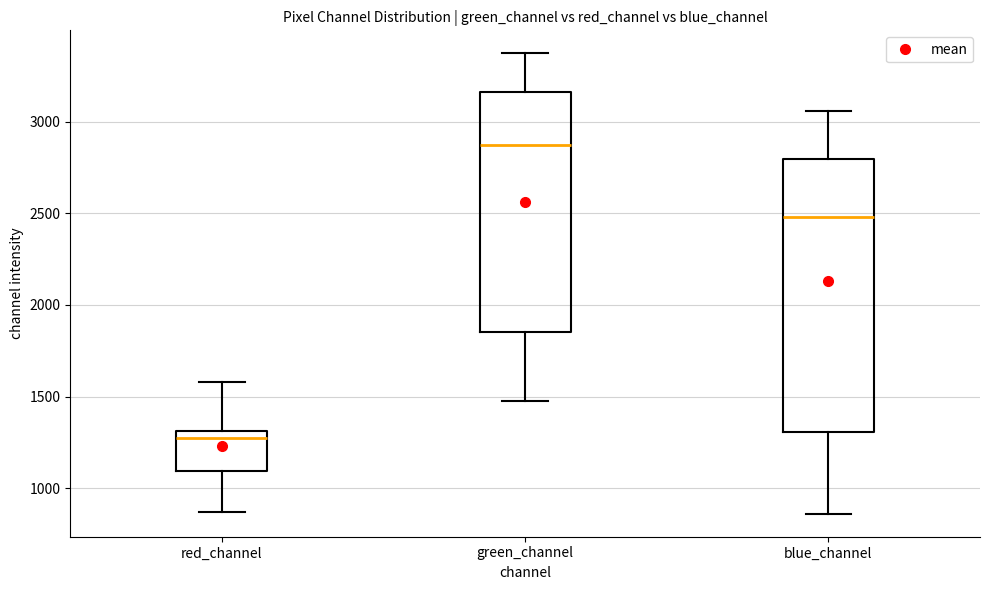

Where does the median line of the box for red_channel sit on the y-axis? The values are not printed on the chart, so give them approximately, as read against the axis.

1250